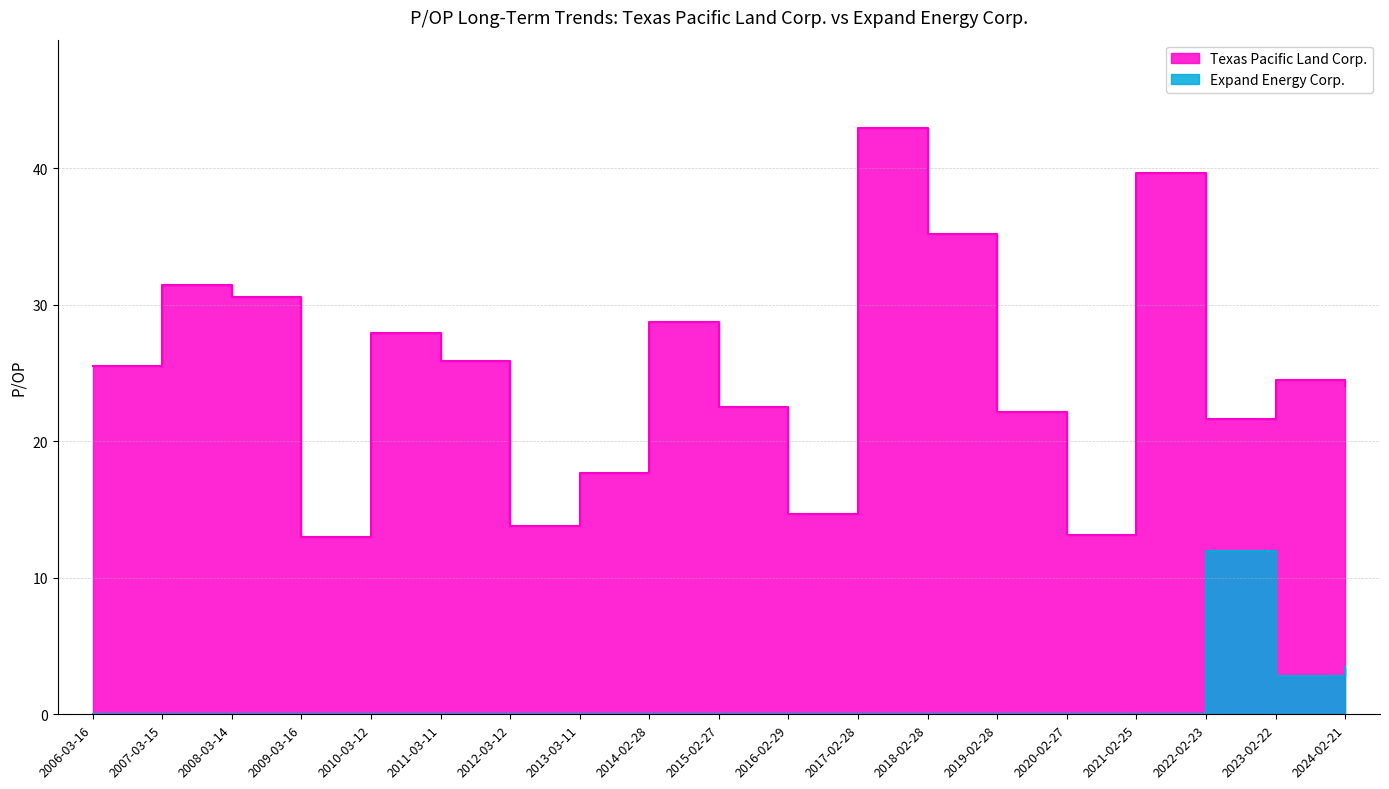

True or false: Texas Pacific Land Corp. and Expand Energy Corp. cross at least once.

False